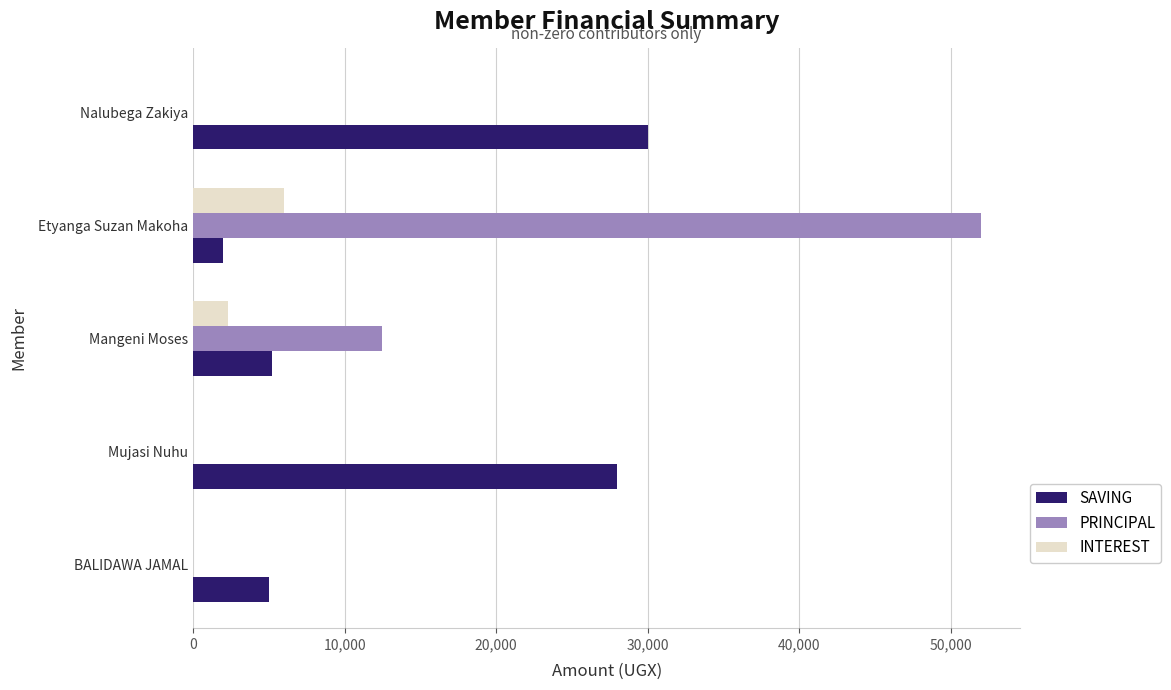

How many data points in PRINCIPAL are above 0?

2